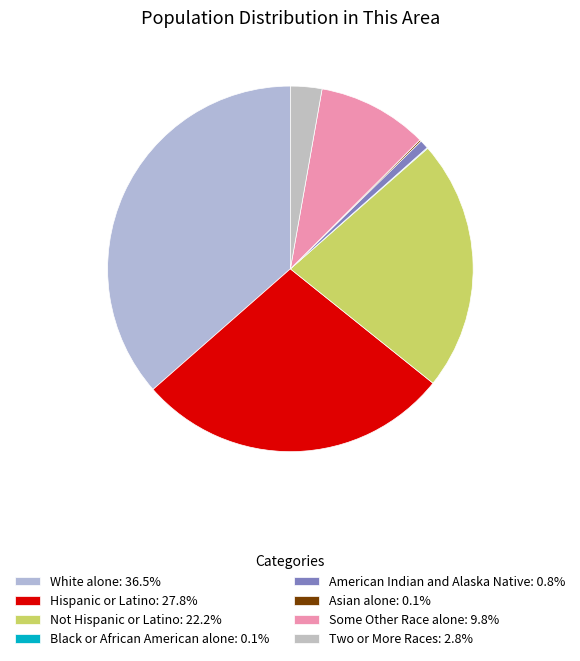

True or false: Black or African American alone accounts for 11% of the total.

False